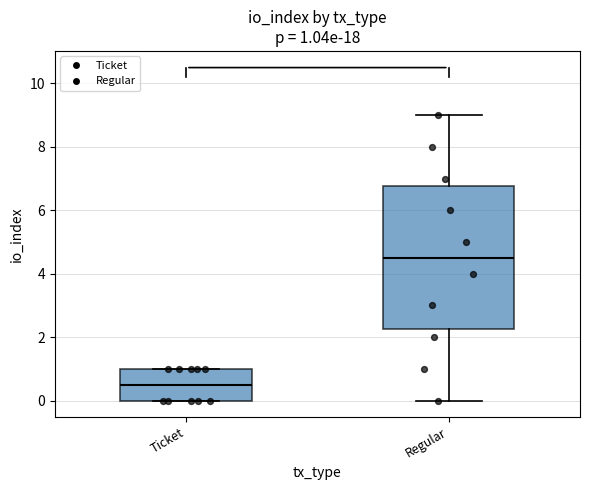

Which box's median line is the lowest?

Ticket